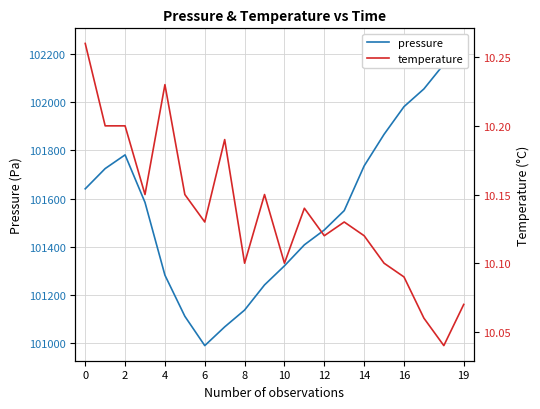

What is the label of the 9th point from the right?

11